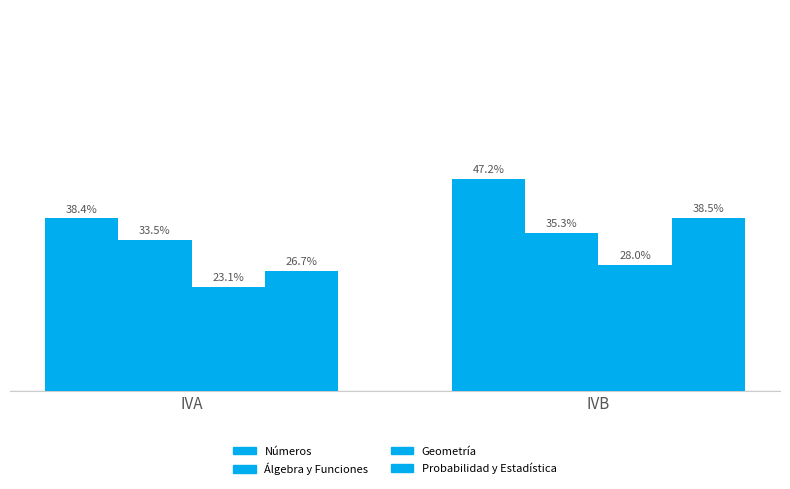

Are the bars grouped side by side (vs. stacked)?

Yes